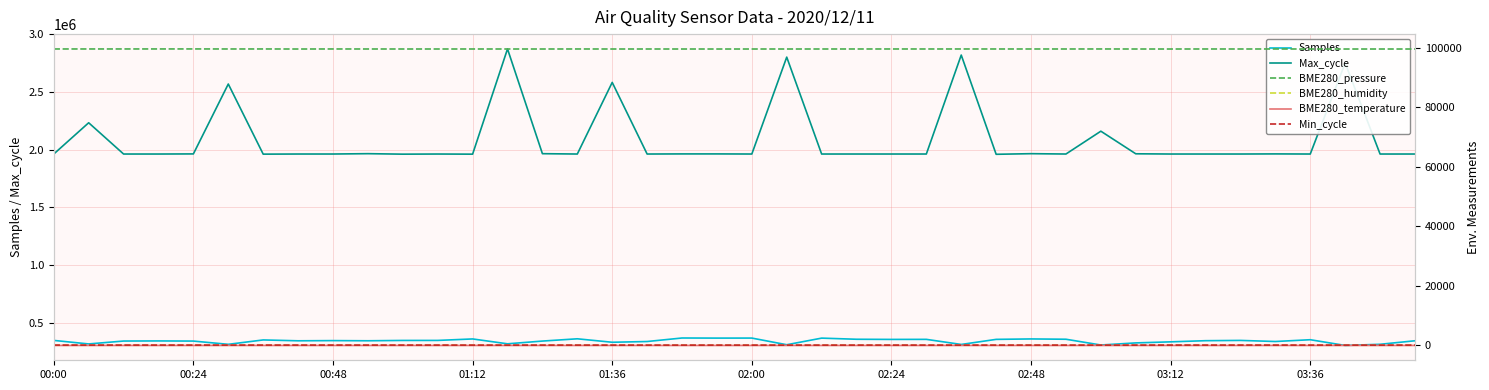

True or false: Min_cycle has more than 0 interior local peaks.

True